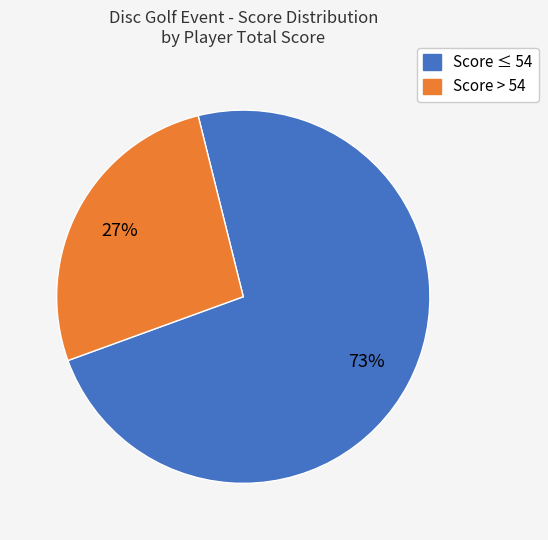

Is there any slice that represents more than half of the pie?

Yes